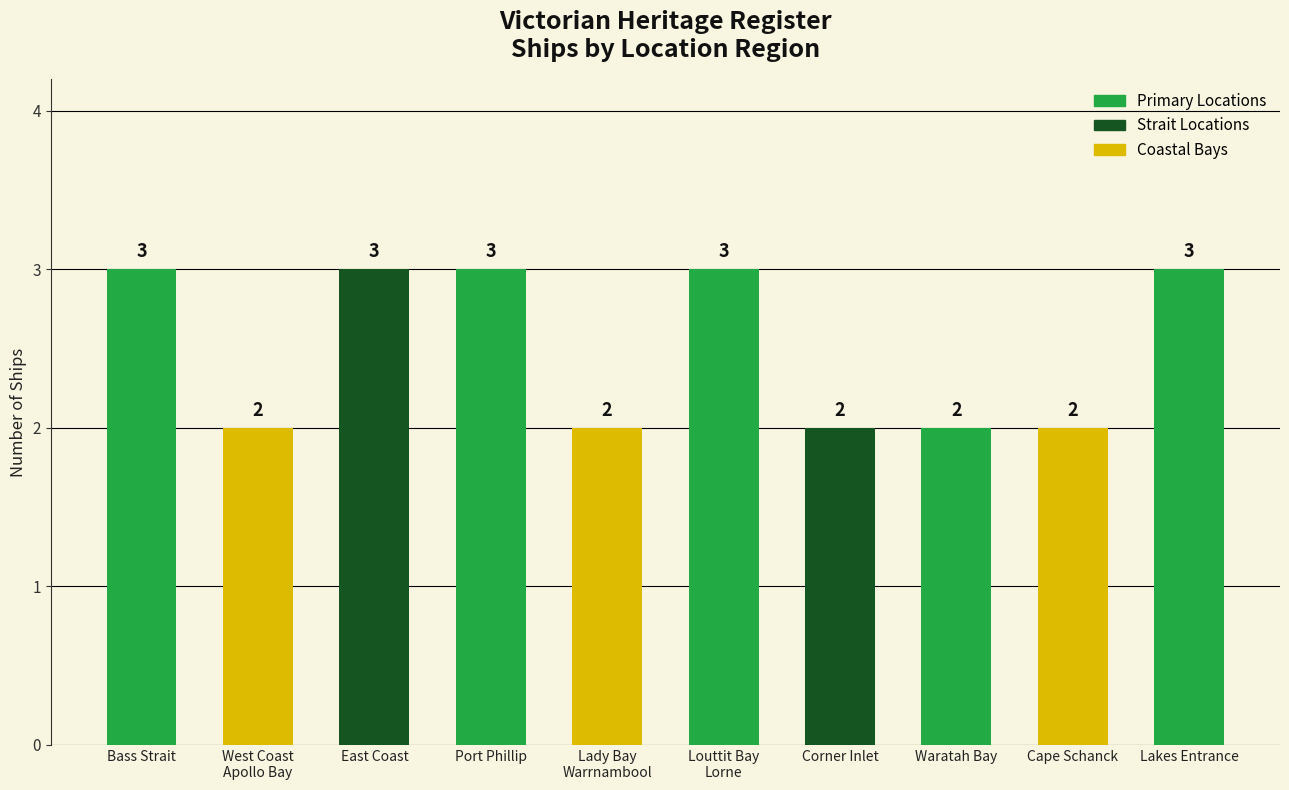

What is the label of the 2nd bar from the left?

West Coast
Apollo Bay